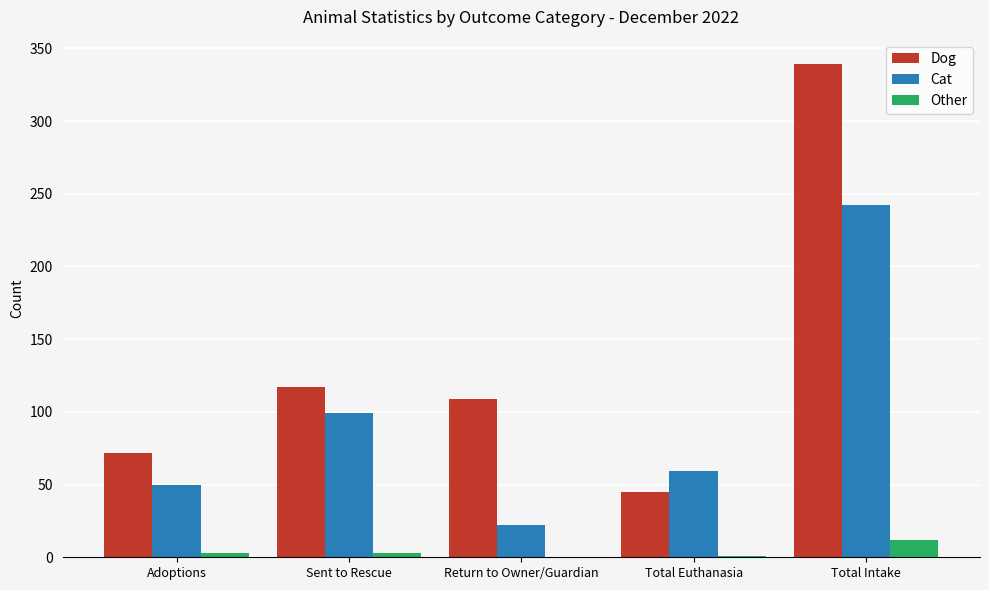

Are the bars horizontal?

No